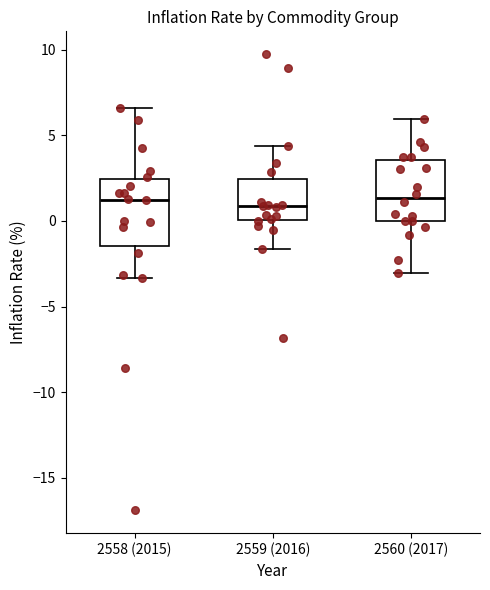

Reading left to right, read every box against the y-axis: the position of its median line, the range the box covers, and the ends of its whiskers. The values are not printed on the chart, so give them approximately, as read against the axis.

2558 (2015): median 1.0, box -1.5 to 2.5, whiskers -3.5 to 6.5
2559 (2016): median 1.0, box 0.0 to 2.5, whiskers -1.5 to 4.5
2560 (2017): median 1.5, box 0.0 to 3.5, whiskers -3.0 to 6.0